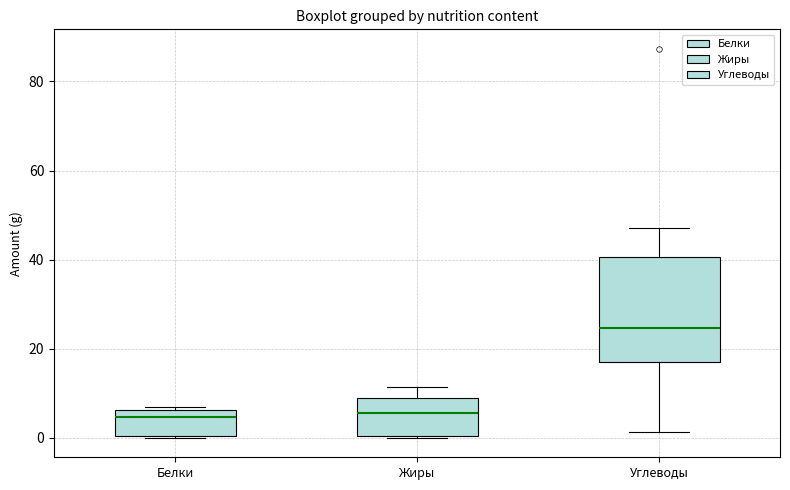

Where does the median line of the box for Углеводы sit on the y-axis? The values are not printed on the chart, so give them approximately, as read against the axis.

24